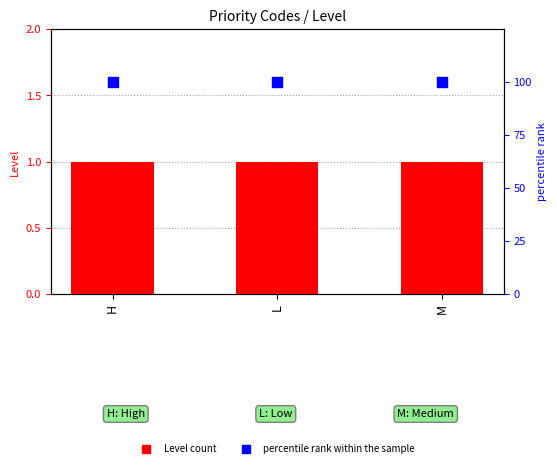

What is the total value across all series at L?

101